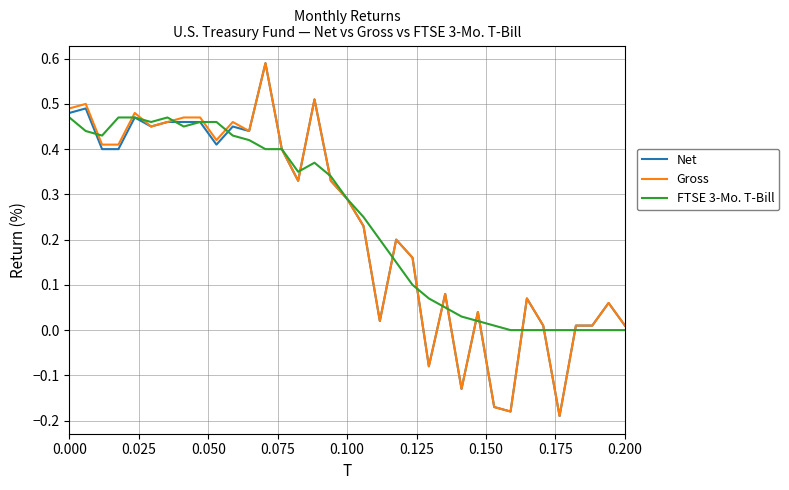

True or false: Net has a value of 0.2 at 0.000.

False